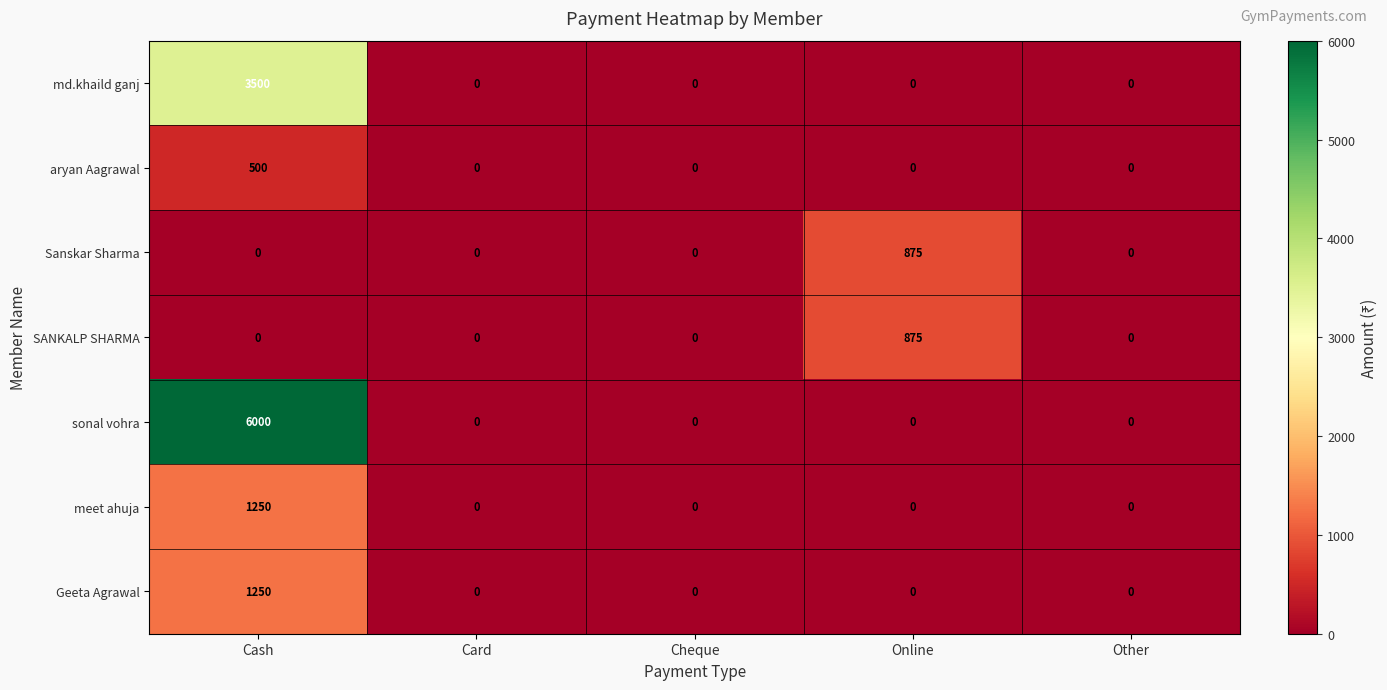

What is the total value across all series at Online?

1750